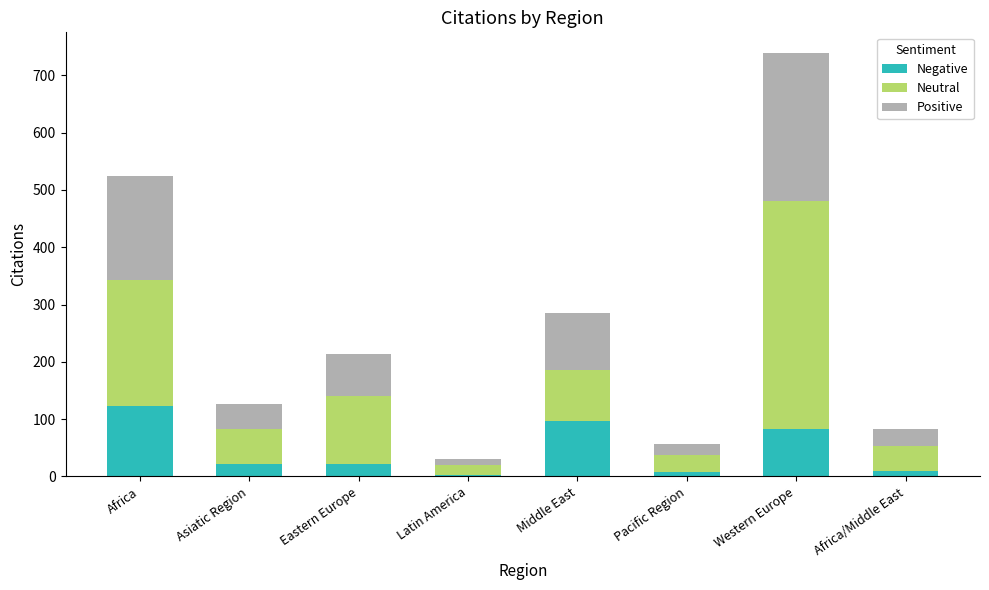

At which label does Negative reach its peak?

Africa